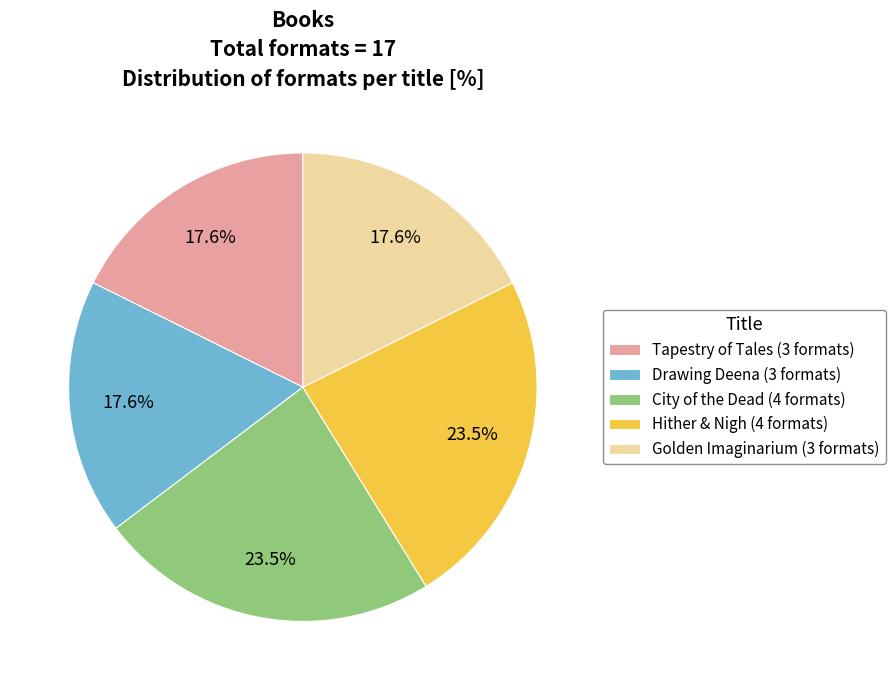

Is Tapestry of Tales the majority of the pie?

No